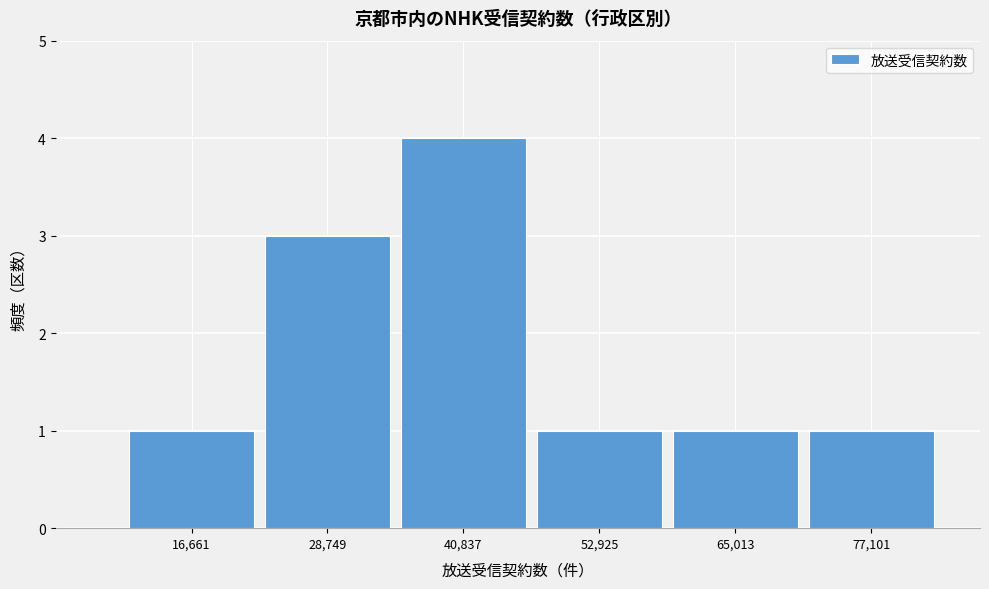

Reading left to right, list all the values displayed in this chart.

1	3	4	1	1	1